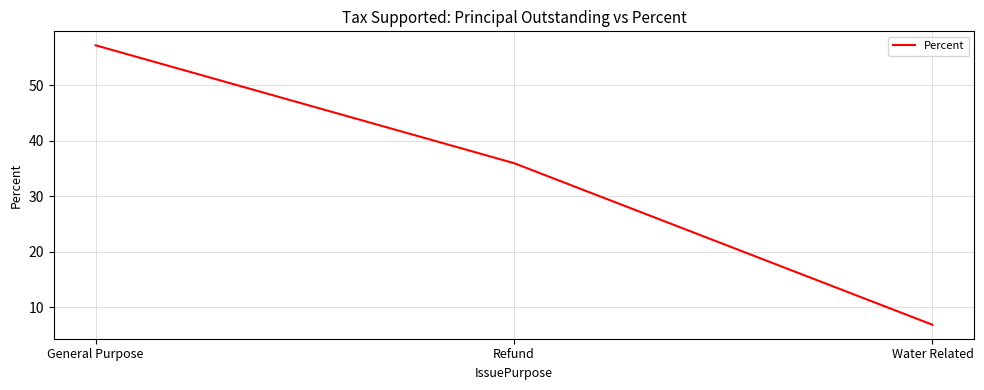

Does the chart display data point markers on the line(s)?

No